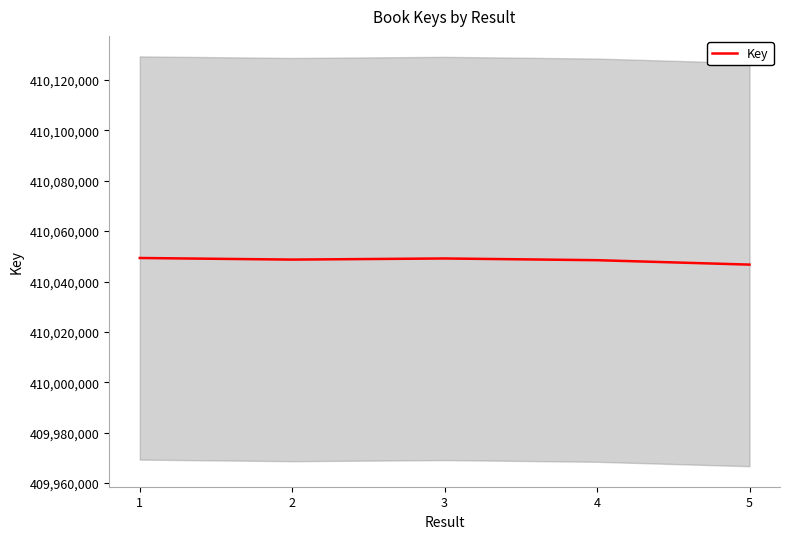

What is the sum of the values at 5 and 3?

820095844